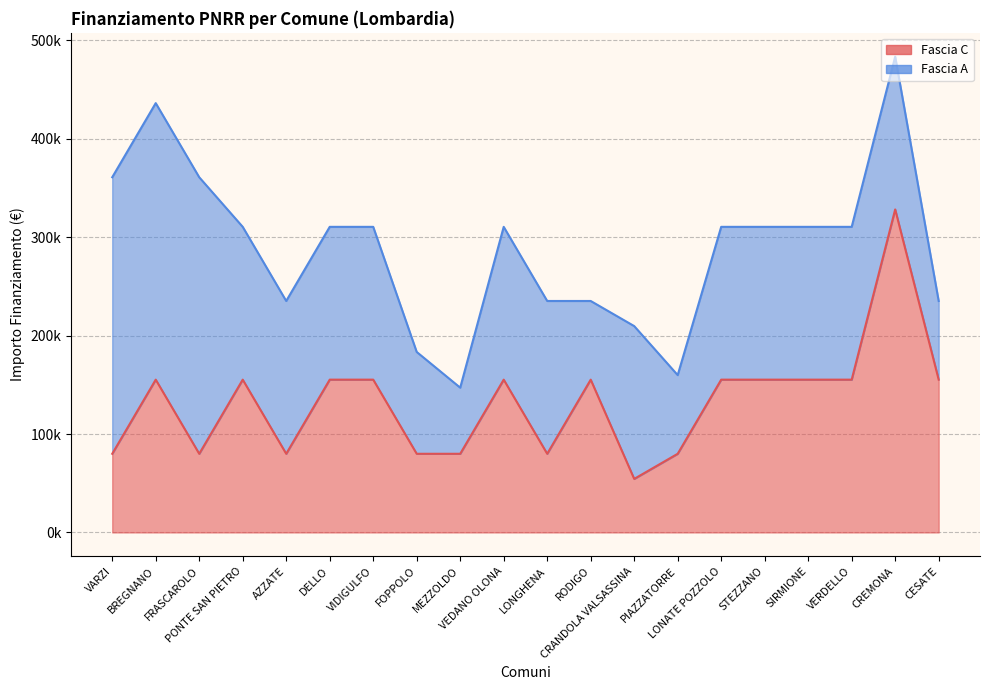

What is the difference between the maximum and minimum values?

273748